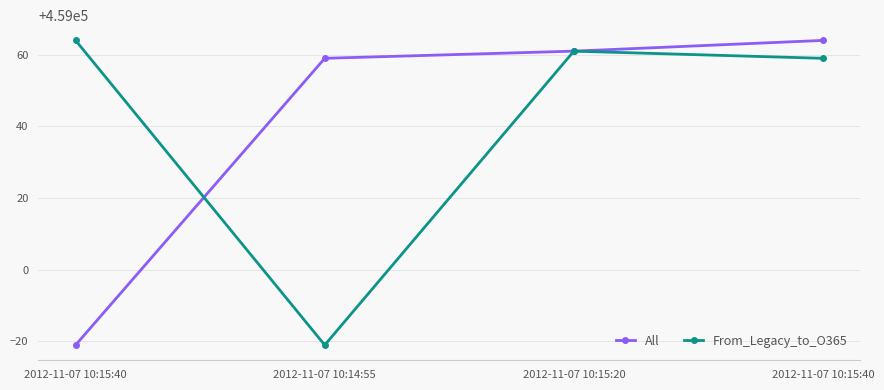

Where is From_Legacy_to_O365 nearest to the value 459021?

2012-11-07 10:15:40